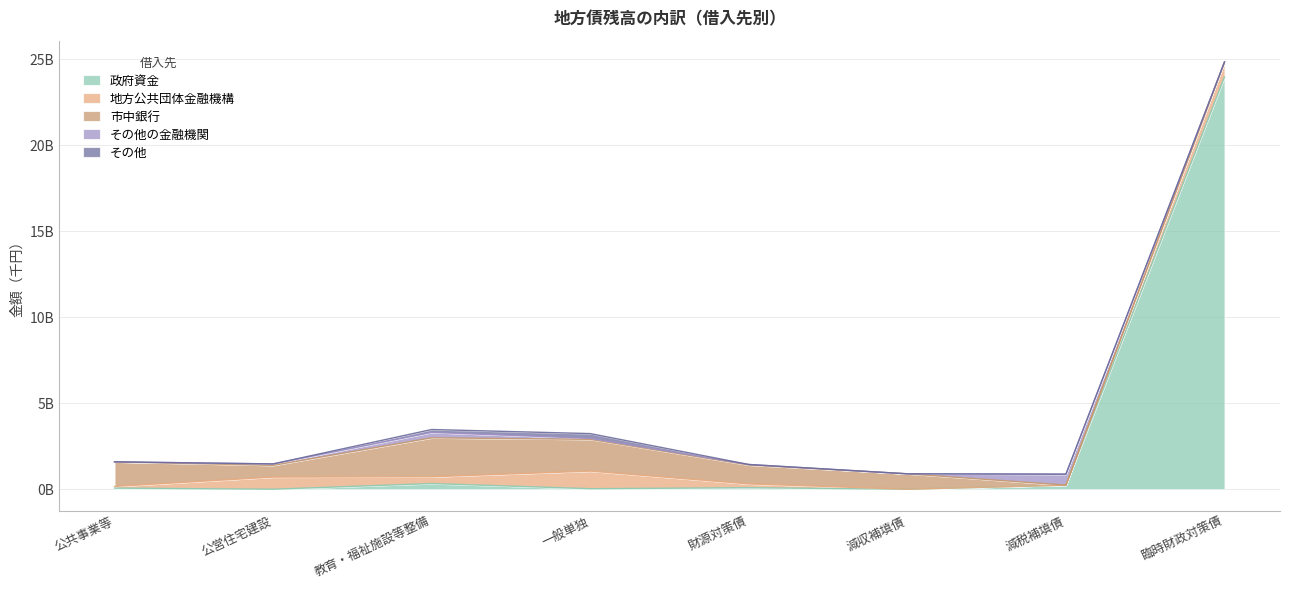

What is the sum of all 政府資金 values?

24726146566